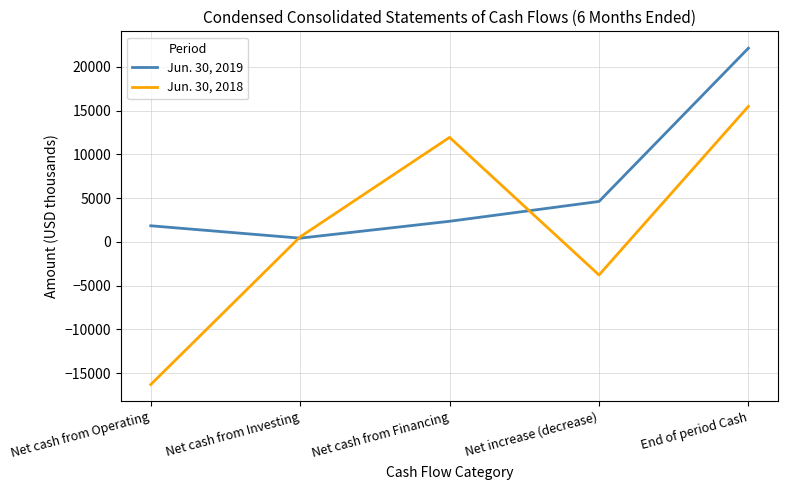

List the labels in order of Jun. 30, 2018 value, largest first.

End of period Cash, Net cash from Financing, Net cash from Investing, Net increase (decrease), Net cash from Operating